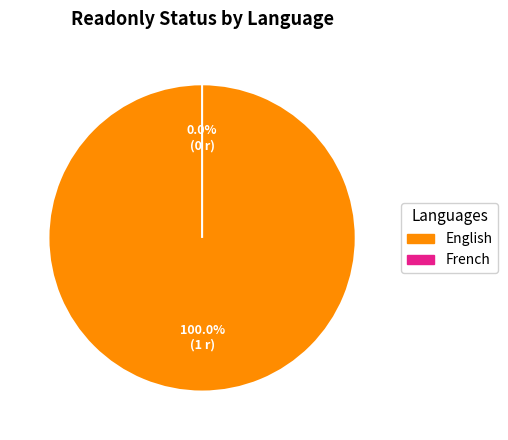

Does any single category account for the majority?

Yes